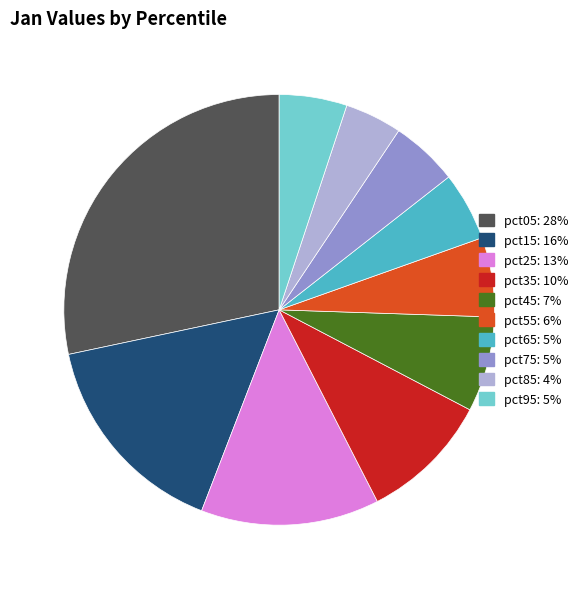

Do pct25: 13% and pct55: 6% together represent more than half of the pie?

No